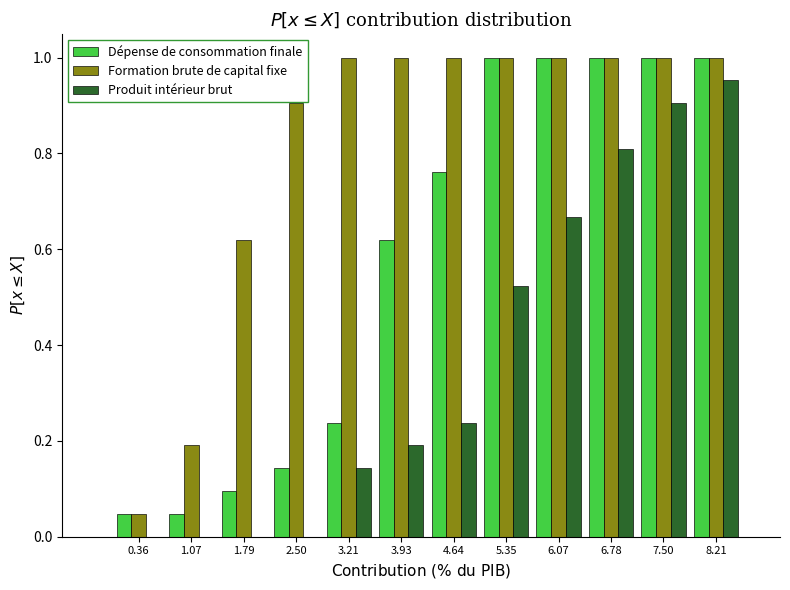

Which series has the largest total across all categories?

Formation brute de capital fixe